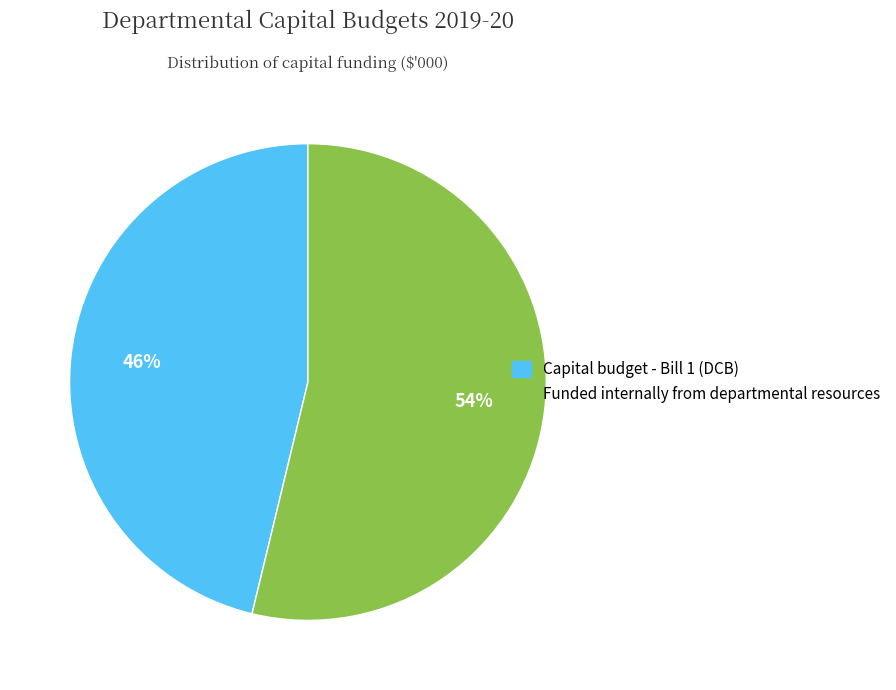

Rank the categories by value from lowest to highest.

Capital budget - Bill 1 (DCB), Funded internally from departmental resources